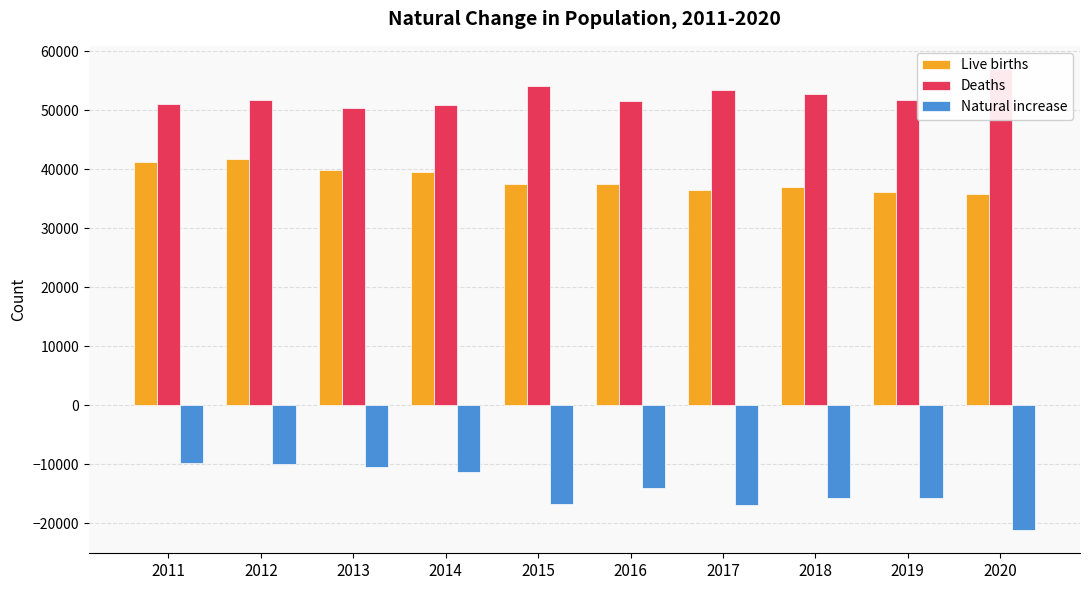

List the labels in order of Deaths value, largest first.

2020, 2015, 2017, 2018, 2019, 2012, 2016, 2011, 2014, 2013